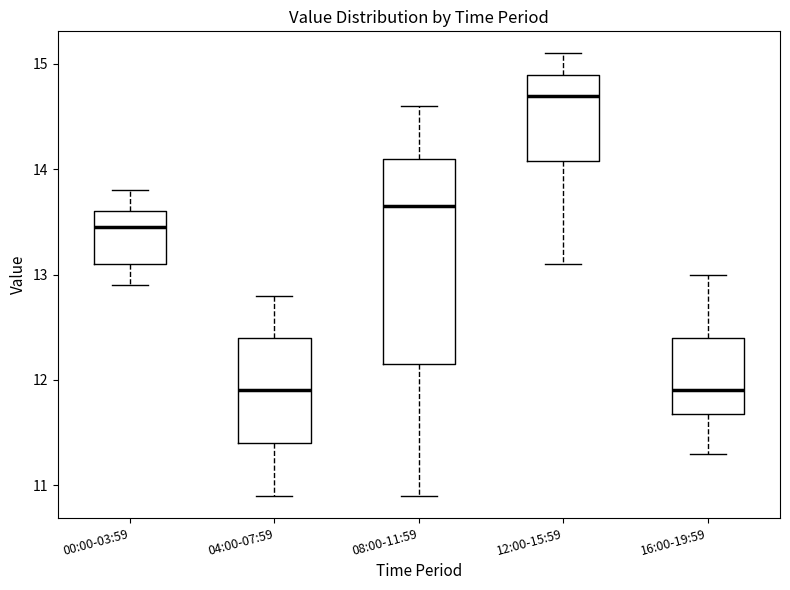

Where is the upper edge of the box for 04:00-07:59 on the y-axis? The values are not printed on the chart, so give them approximately, as read against the axis.

12.4